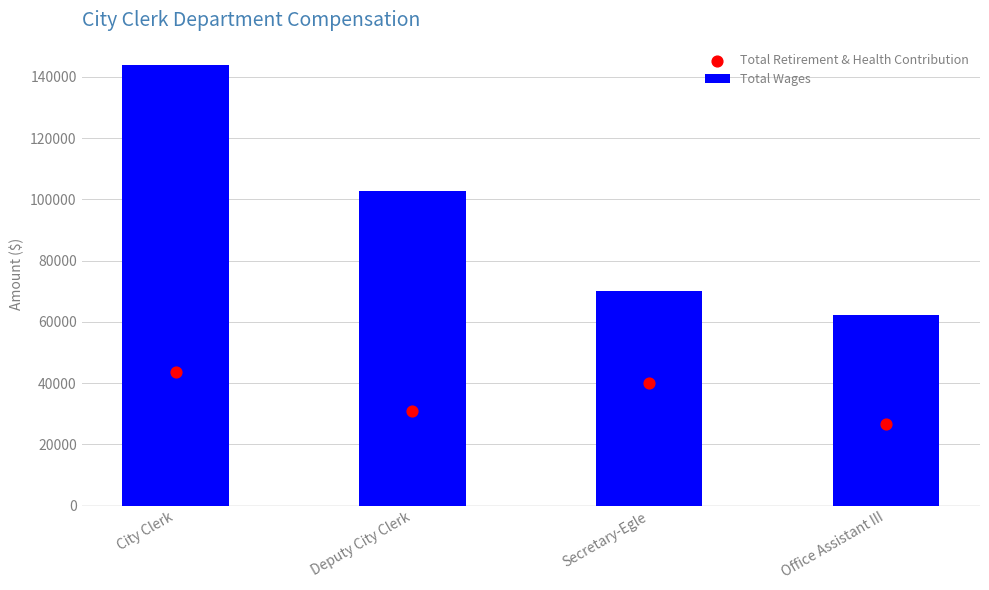

Is the value of Total Wages at Secretary-Egle greater than the value of Total Retirement & Health Contribution at Office Assistant III?

Yes